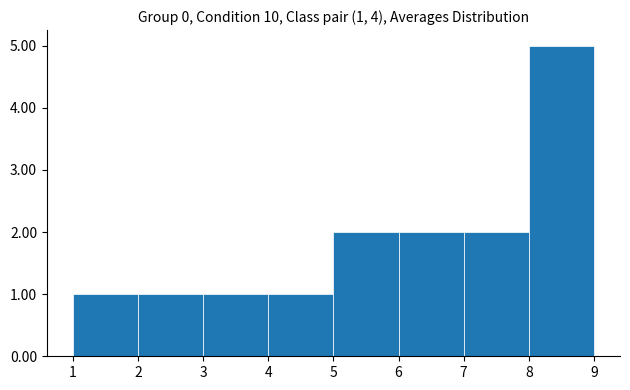

Which range on the x-axis has the tallest bar?

8 to 9